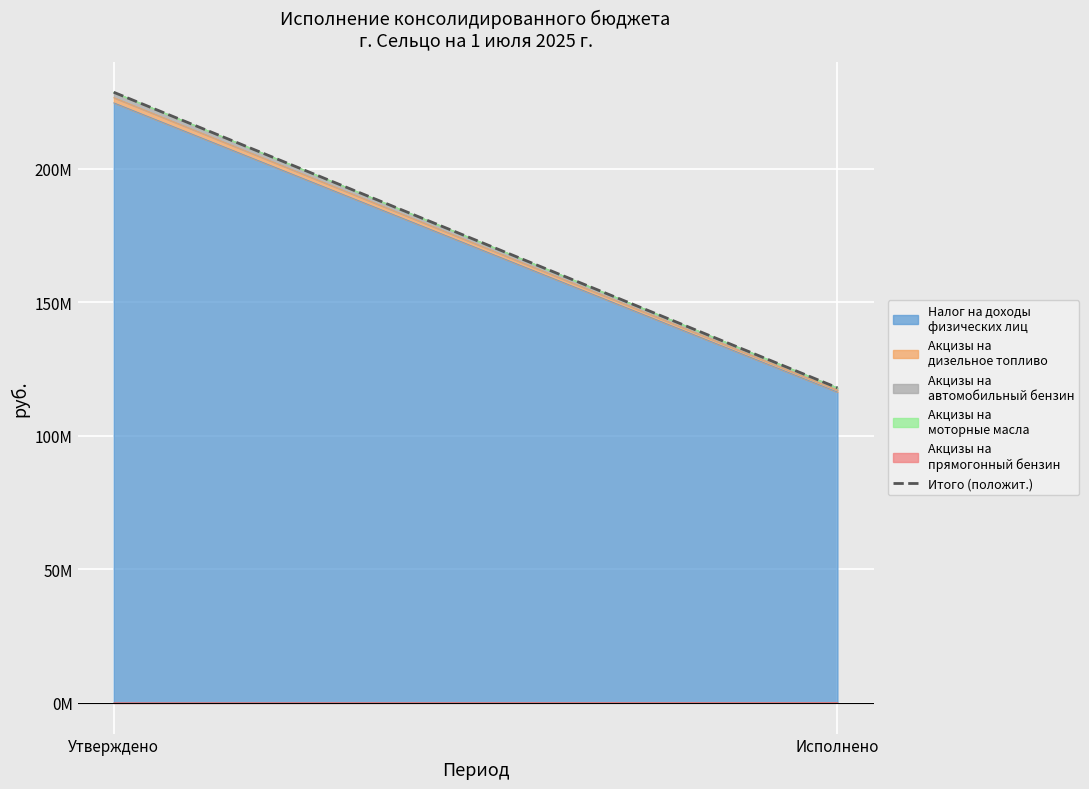

Reading left to right, transcribe all the data shown in this chart.

228648000.0	117921750.5